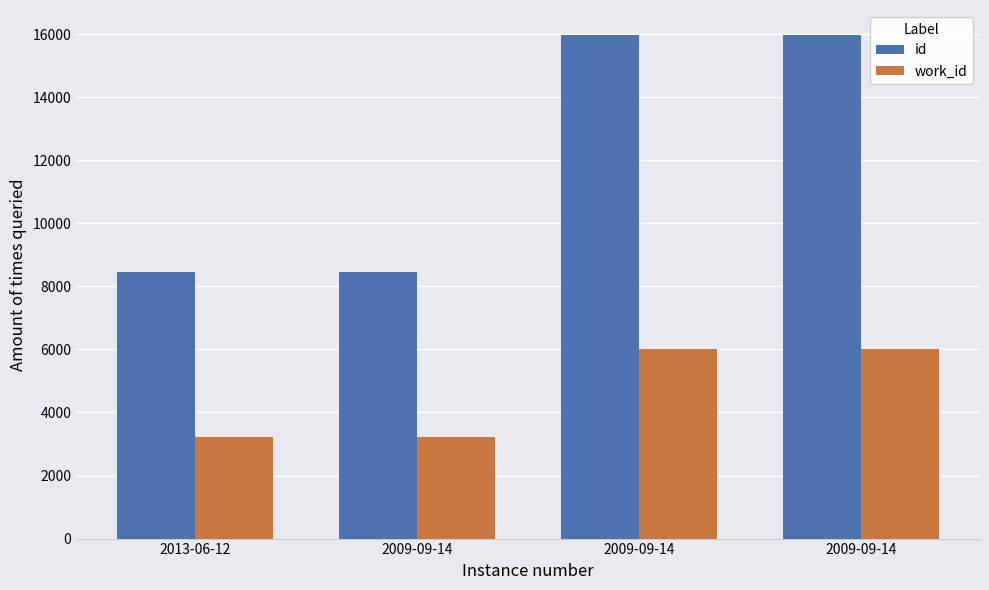

What is the difference between the id values at 2009-09-14 and 2013-06-12?

26